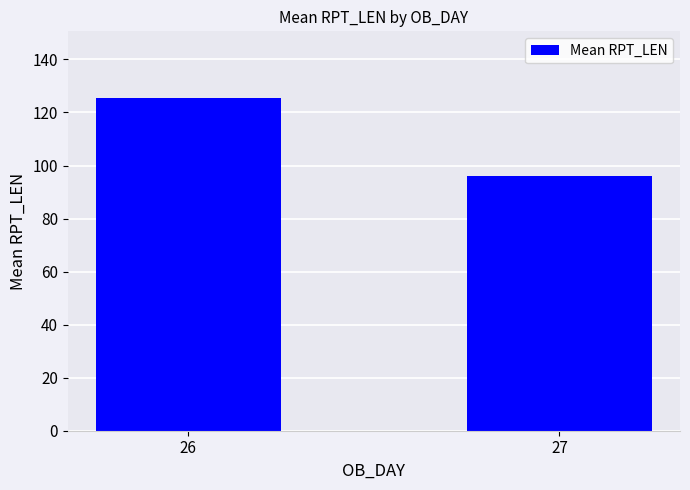

Are the bars grouped side by side (vs. stacked)?

No